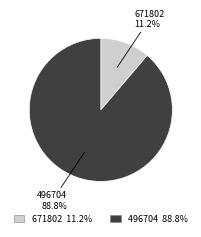

Do 496704 and 671802 together represent more than half of the pie?

Yes